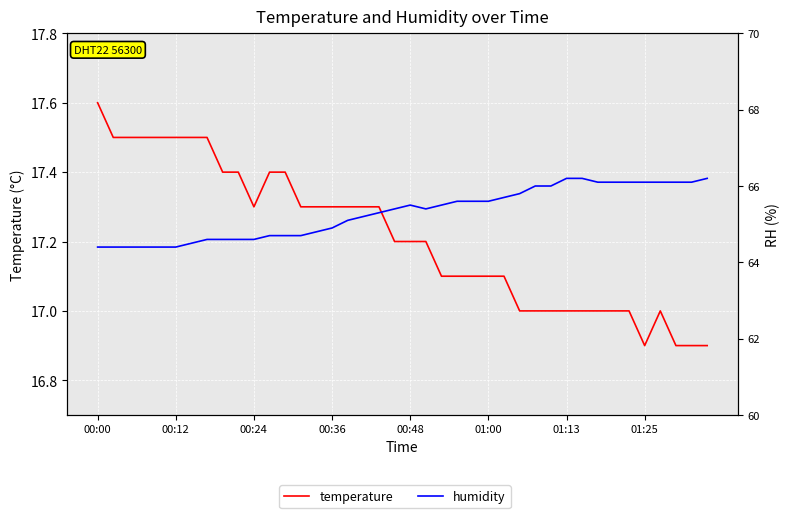

What is the average value of the humidity series?

65.3